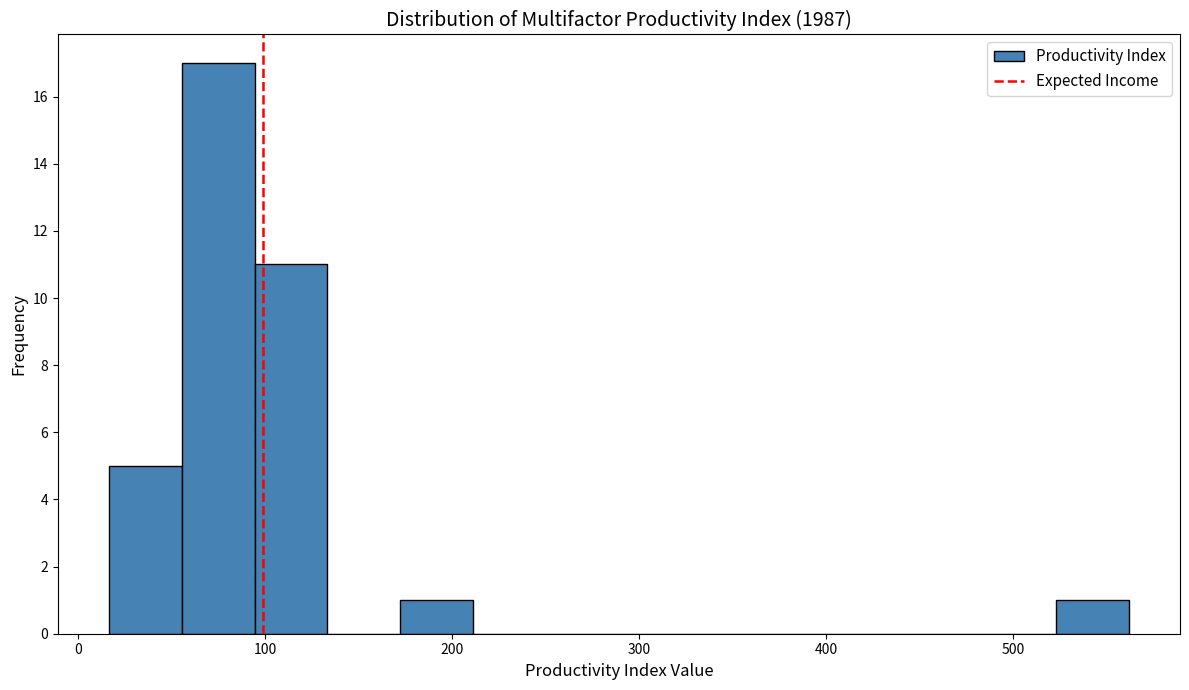

Around what value on the x-axis is the tallest bar? Give the approximate position of its centre, as read against the axis.

70